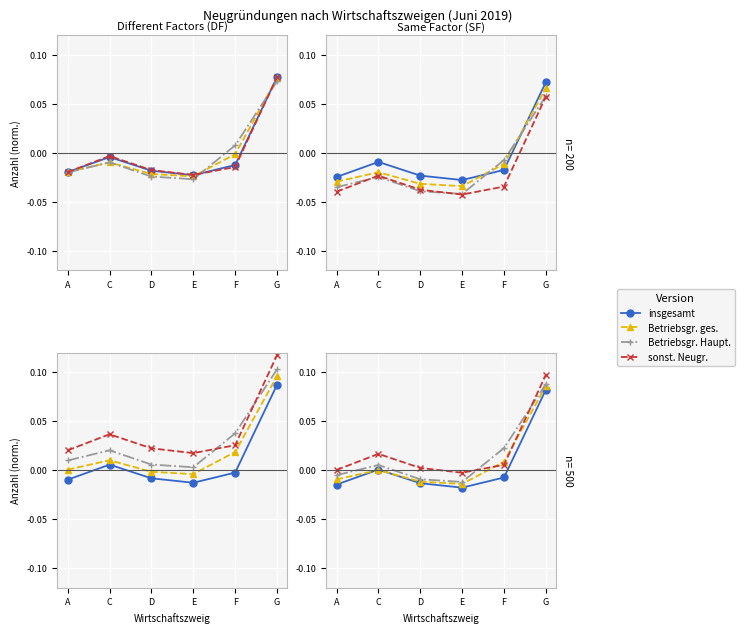

Between E and F, which series saw the biggest shift?

Betriebsgründung Hauptniederlassung (col_5)